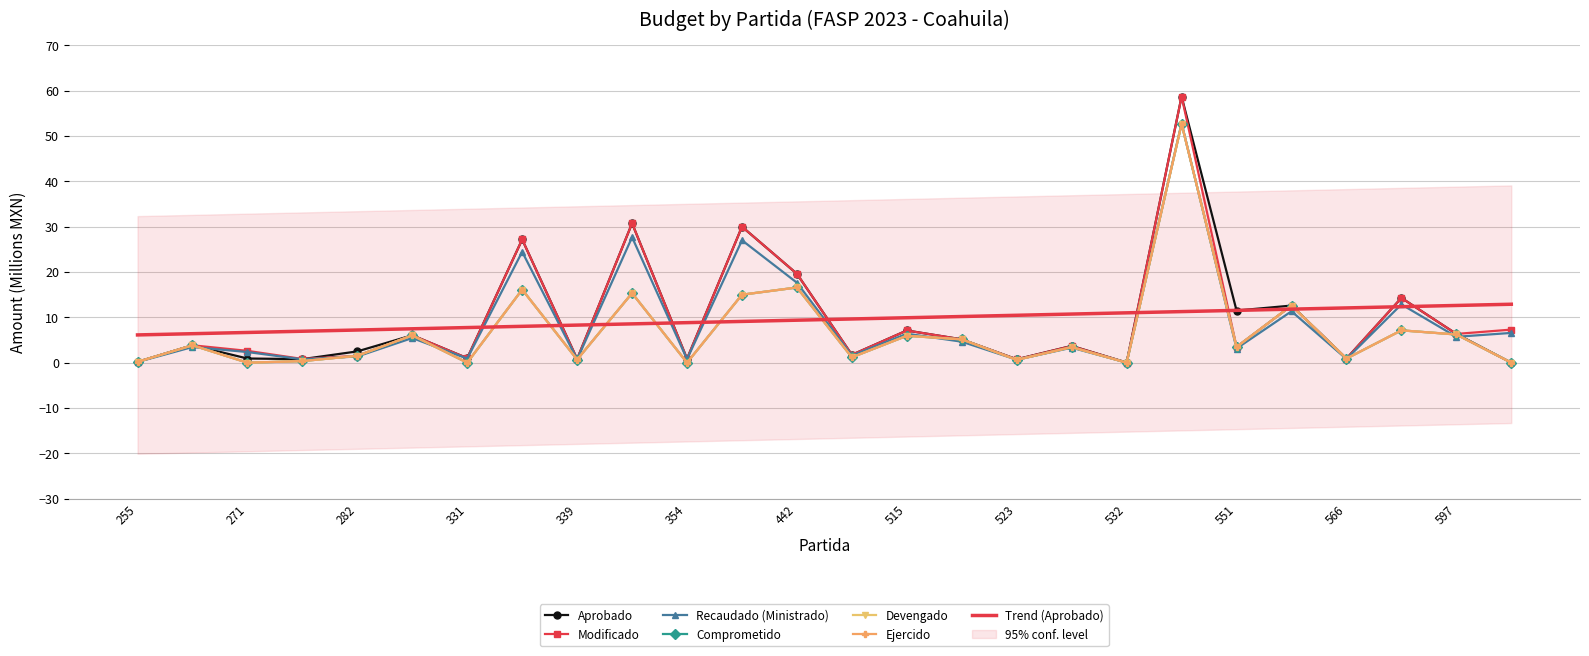

How many lines are shown in the chart?

6